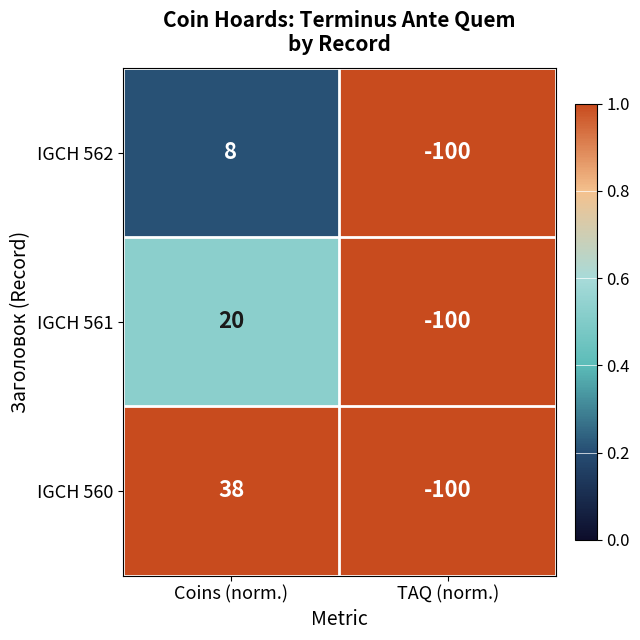

Reading left to right, what are all the values shown in this chart?

IGCH 562: Coins (norm.)=8	TAQ (norm.)=-100
IGCH 561: Coins (norm.)=20	TAQ (norm.)=-100
IGCH 560: Coins (norm.)=38	TAQ (norm.)=-100